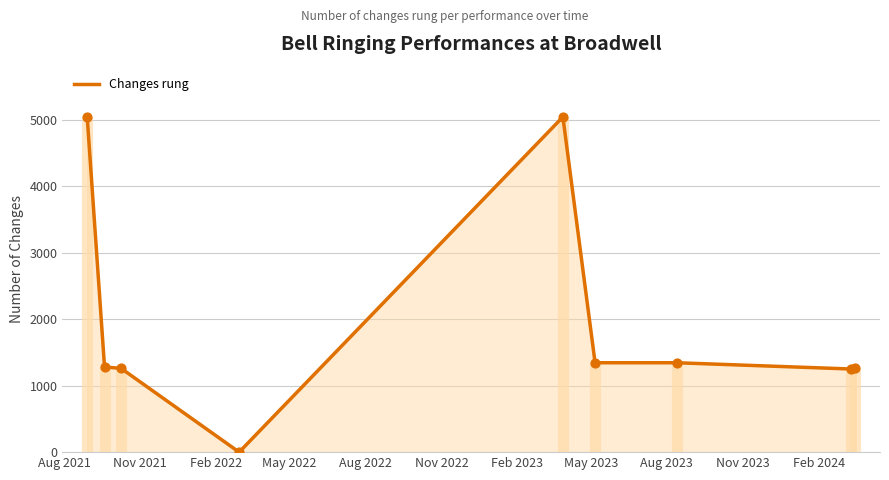

What is the maximum value for Changes rung?

5040